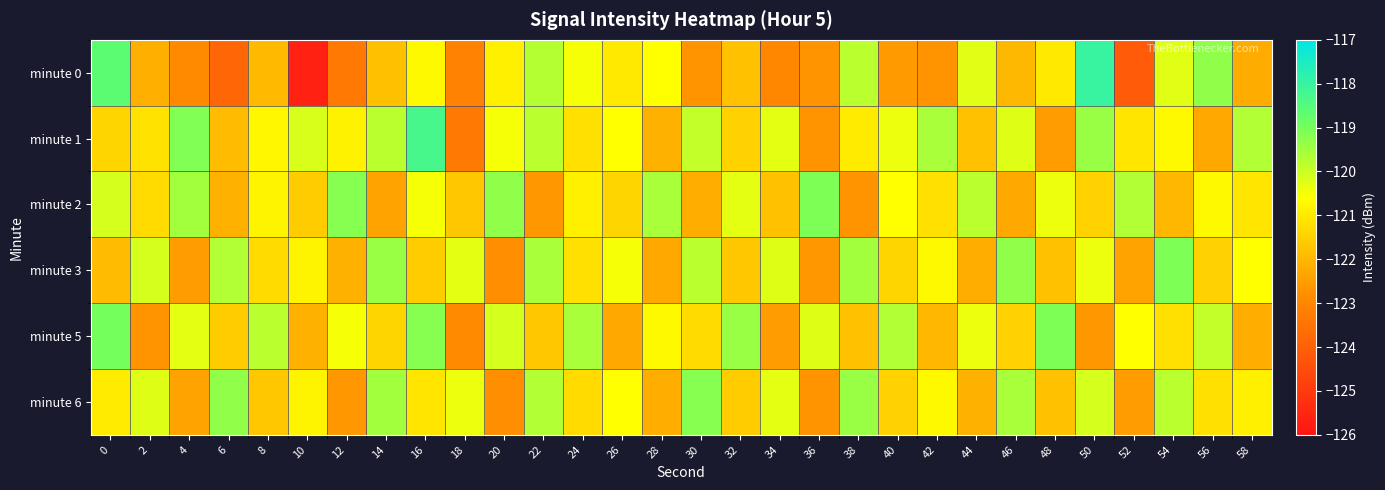

Which has a higher value, 46 or 32?

32